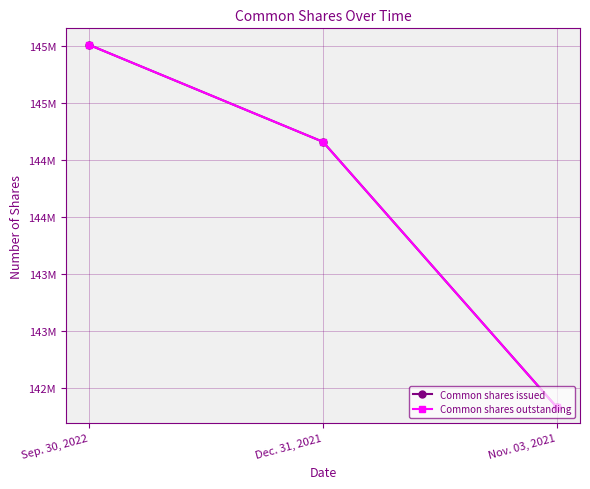

At which category is the sum across all series the highest?

Sep. 30, 2022